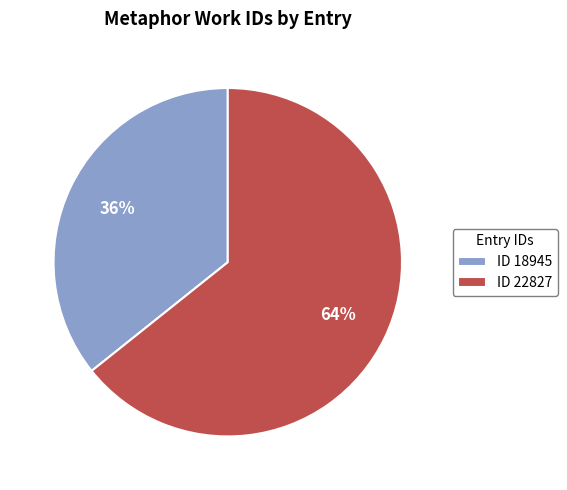

How many slices are in this pie chart?

2